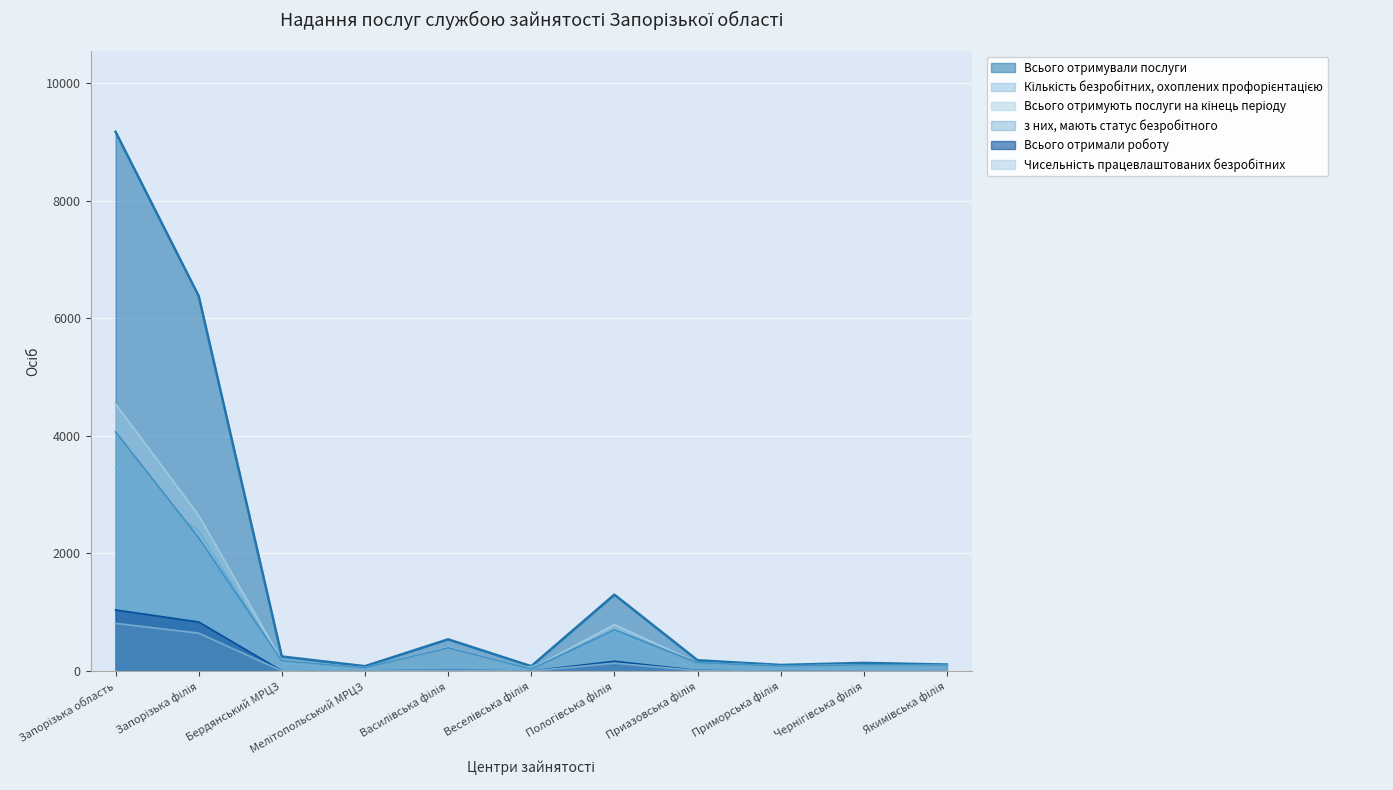

What are all the series names shown in the legend?

Всього отримували послуги, Кількість безробітних, охоплених профорієнтацією, Всього отримують послуги на кінець періоду, з них, мають статус безробітного, Всього отримали роботу, Чисельність працевлаштованих безробітних